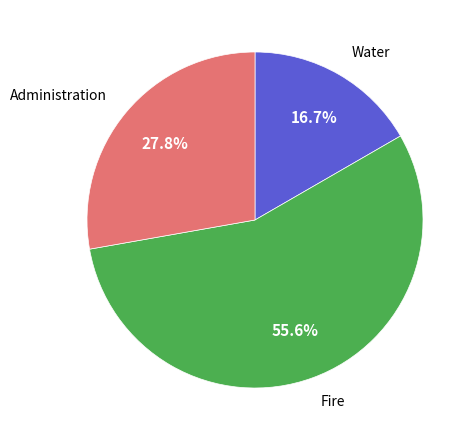

Is there any slice that represents more than half of the pie?

Yes